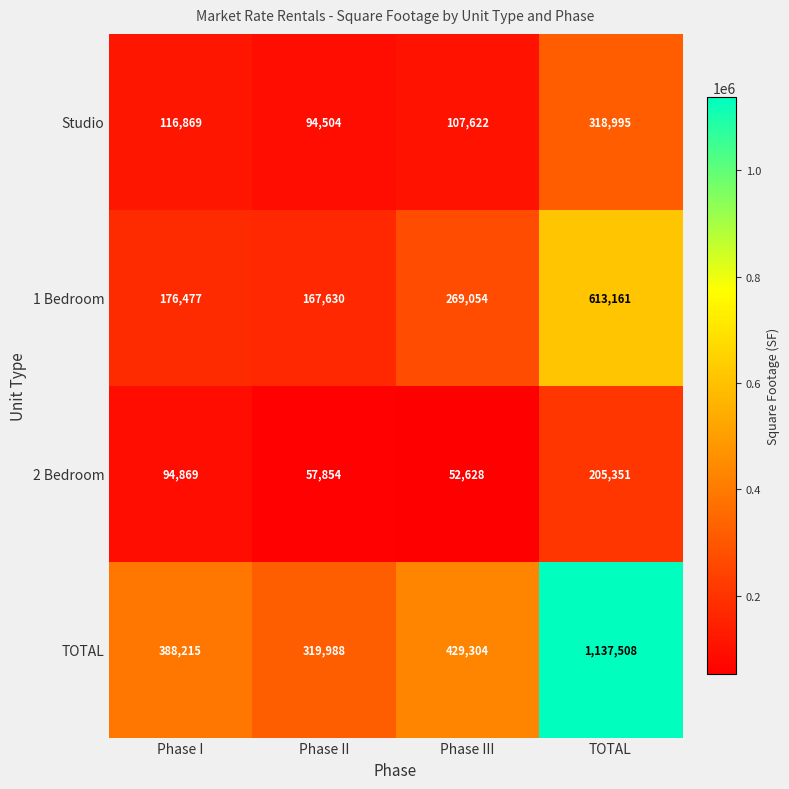

What is the smallest value displayed?

52628